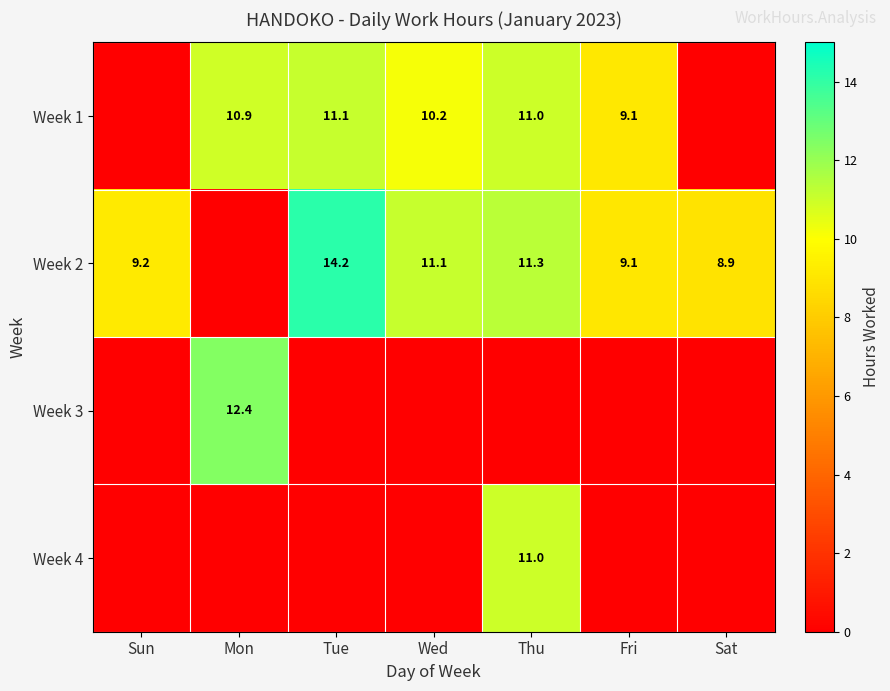

How many data points does each series have?

7